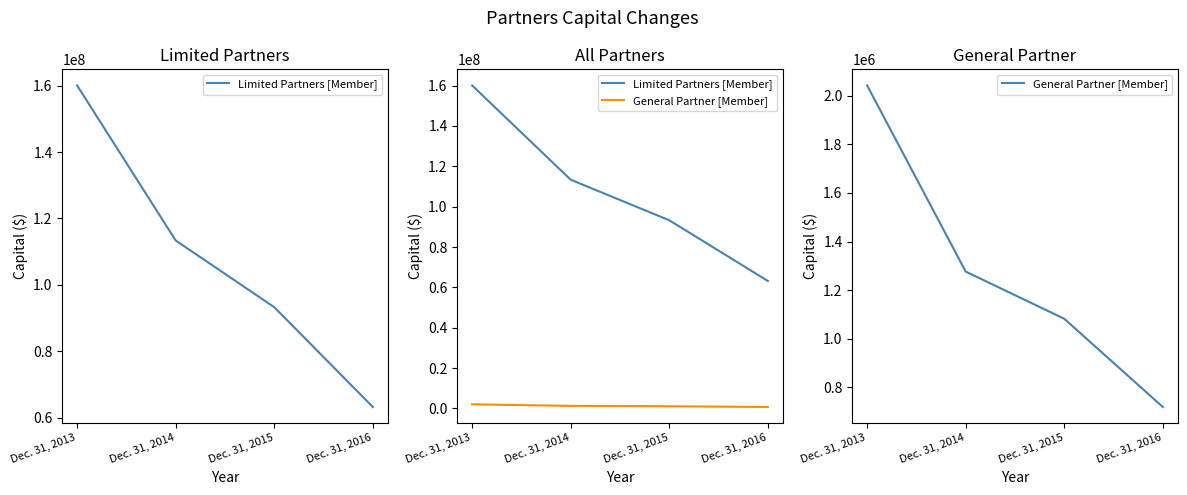

How many lines are shown in the chart?

2